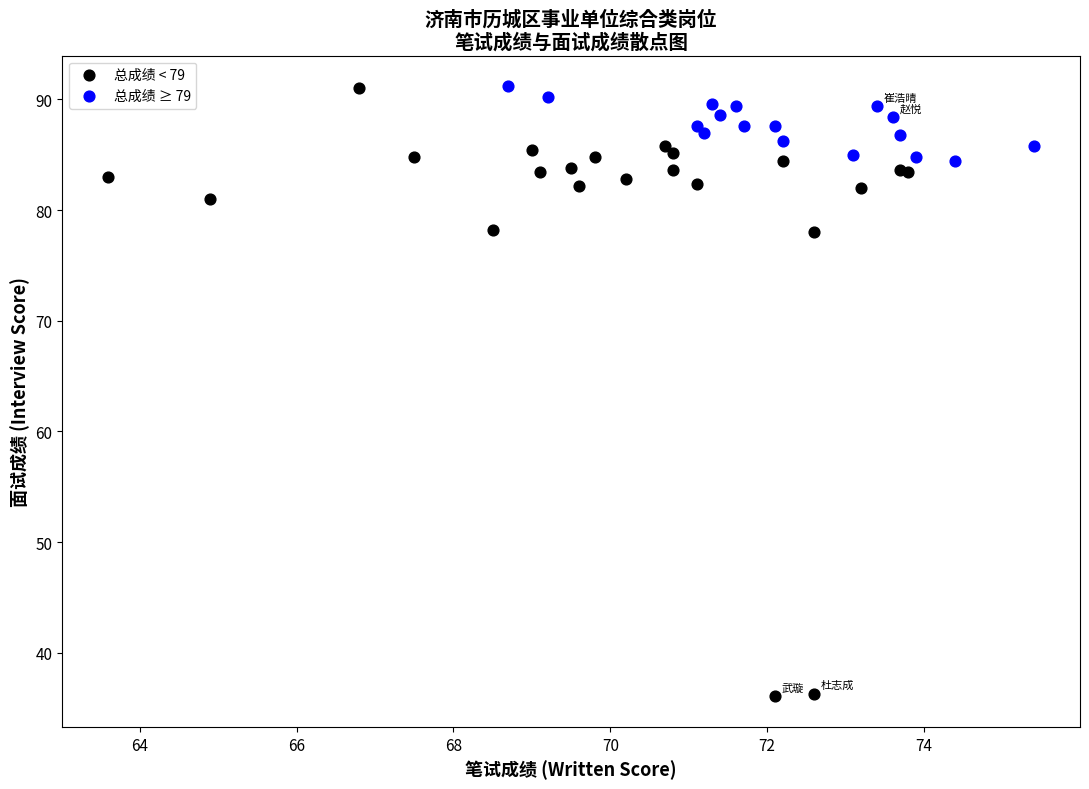

Which series reaches the minimum Y coordinate?

总成绩 < 79